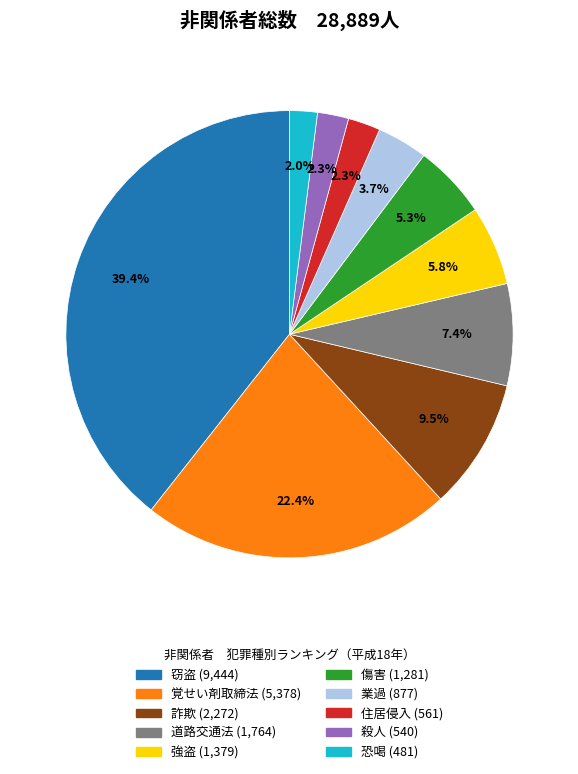

To the nearest percent, what portion does 住居侵入 represent?

2%